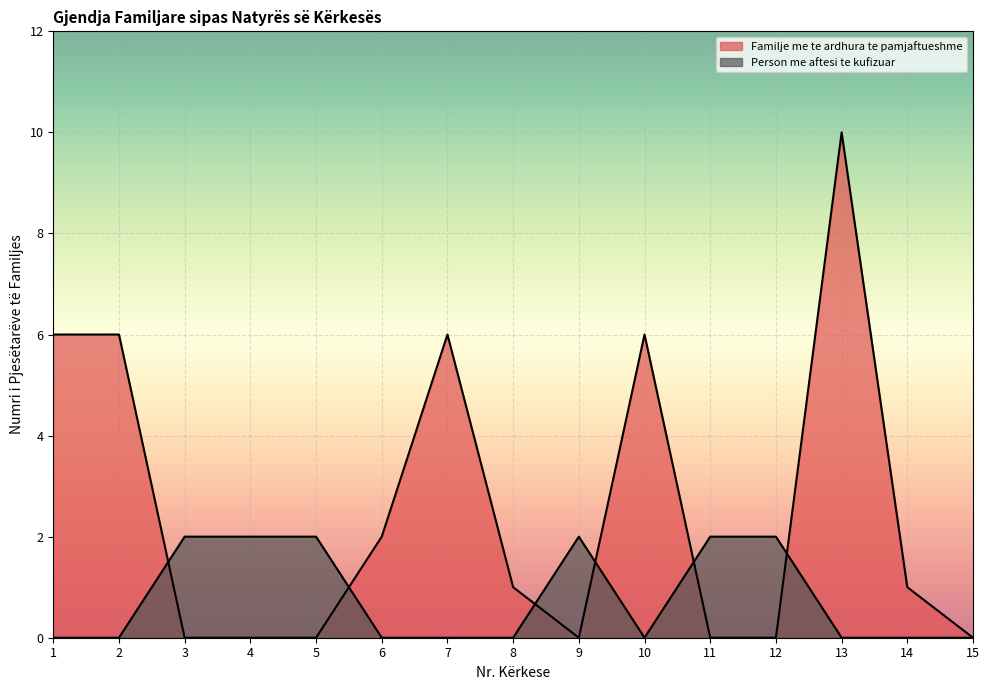

What is the value of the Person me aftesi te kufizuar point at the 4th from the left?

2